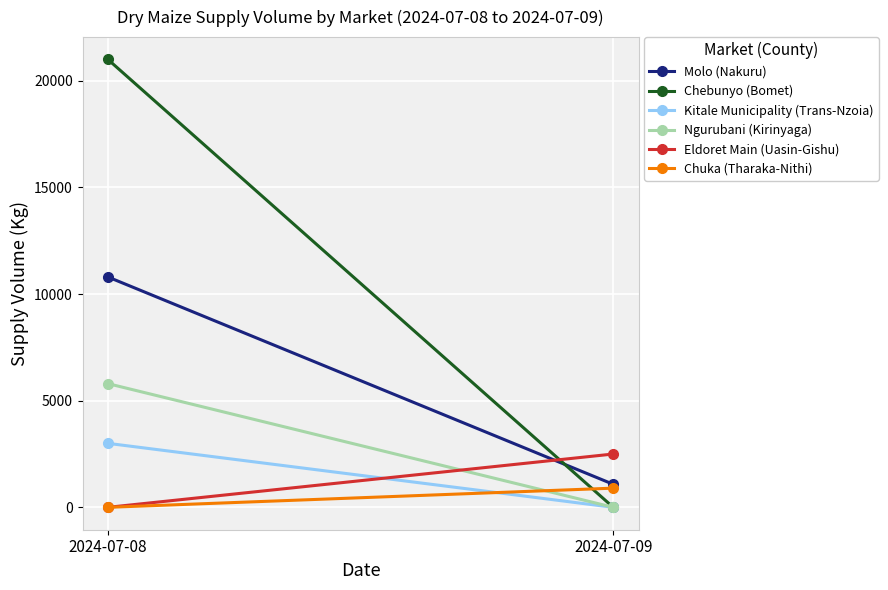

Is the value of Eldoret Main (Uasin-Gishu) at 2024-07-09 greater than the value of Ngurubani (Kirinyaga) at 2024-07-09?

Yes